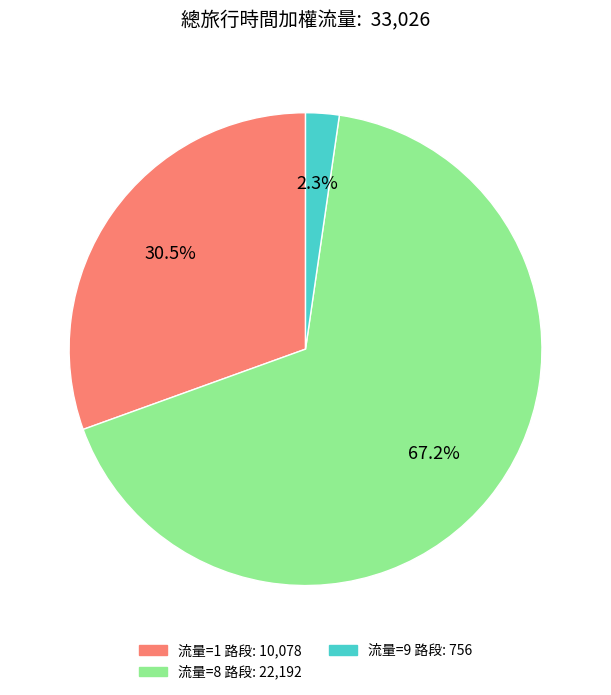

Is there any slice that represents more than half of the pie?

Yes